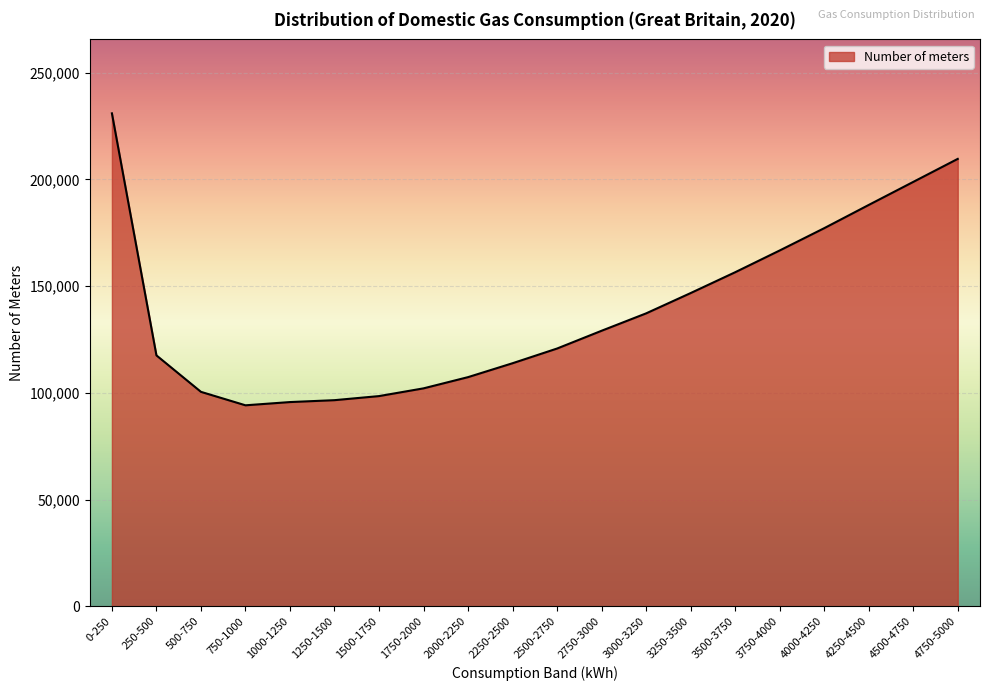

Between 4000-4250 and 2000-2250, which is larger?

4000-4250